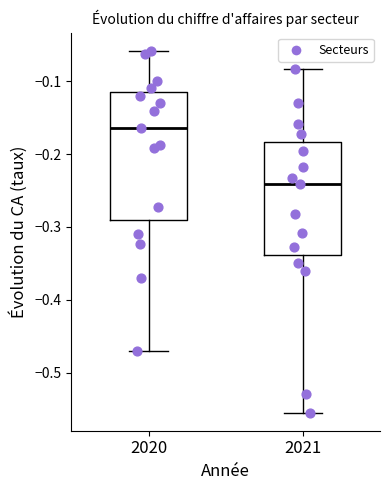

Reading left to right, transcribe this box plot: for each box, give where its median line is, the range the box spans, and where its two whiskers end, as read against the y-axis. The values are not printed on the chart, so give them approximately, as read against the axis.

2020: median -0.16, box -0.29 to -0.11, whiskers -0.47 to -0.06
2021: median -0.24, box -0.34 to -0.18, whiskers -0.55 to -0.08